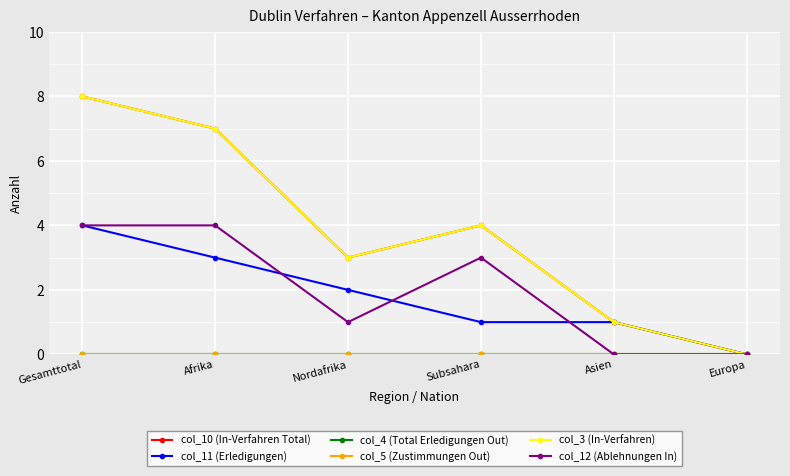

At which label does col_11 (Erledigungen) first exceed 2?

Gesamttotal